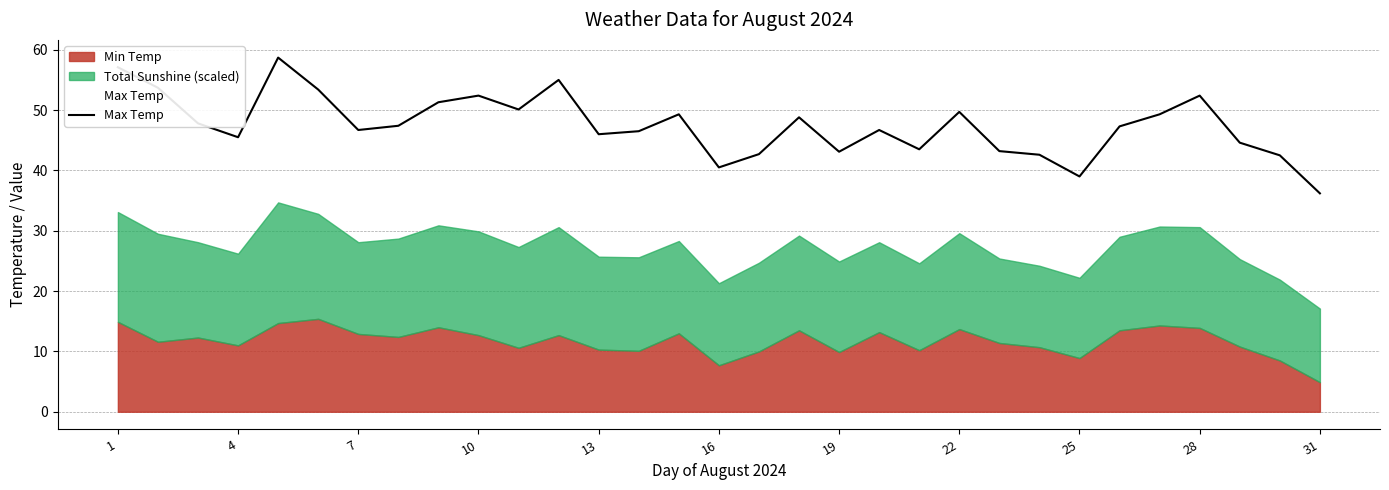

How many lines are shown in the chart?

3